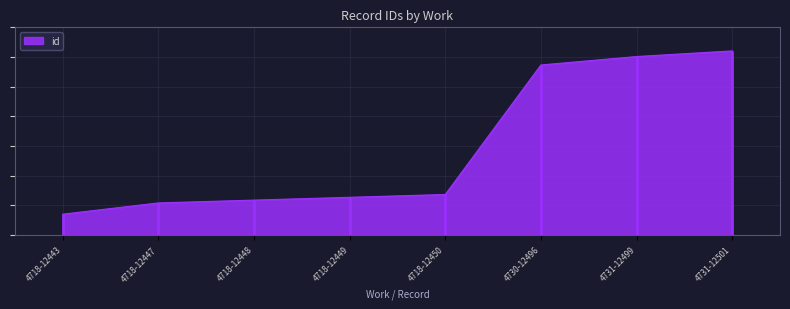

What is the label of the 2nd point from the left?

4718-12447